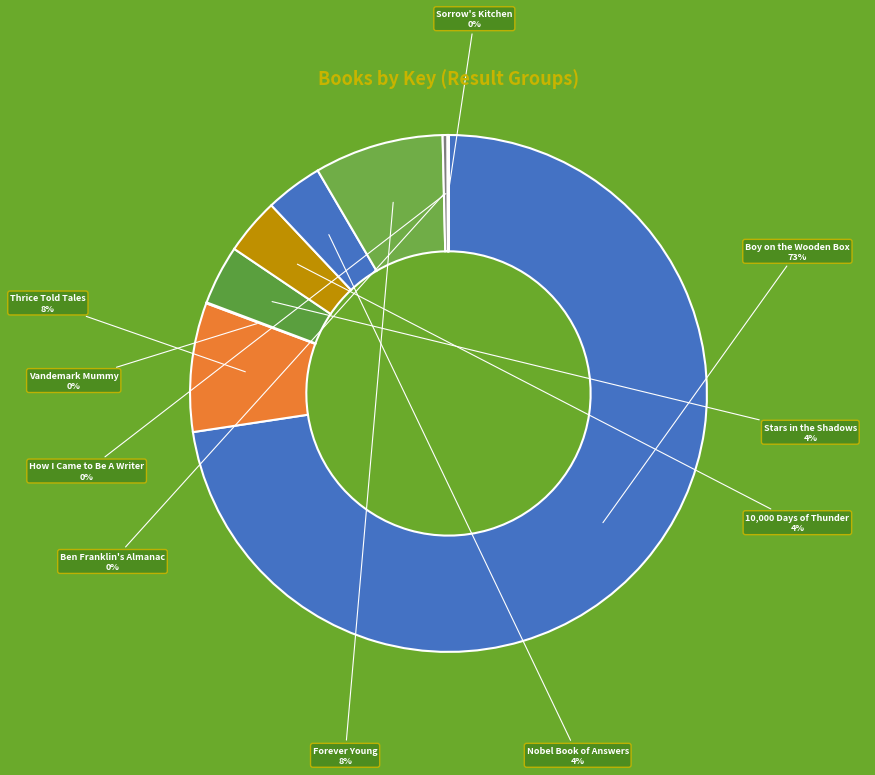

To the nearest percent, what percentage of the pie is Thrice Told Tales?

8%